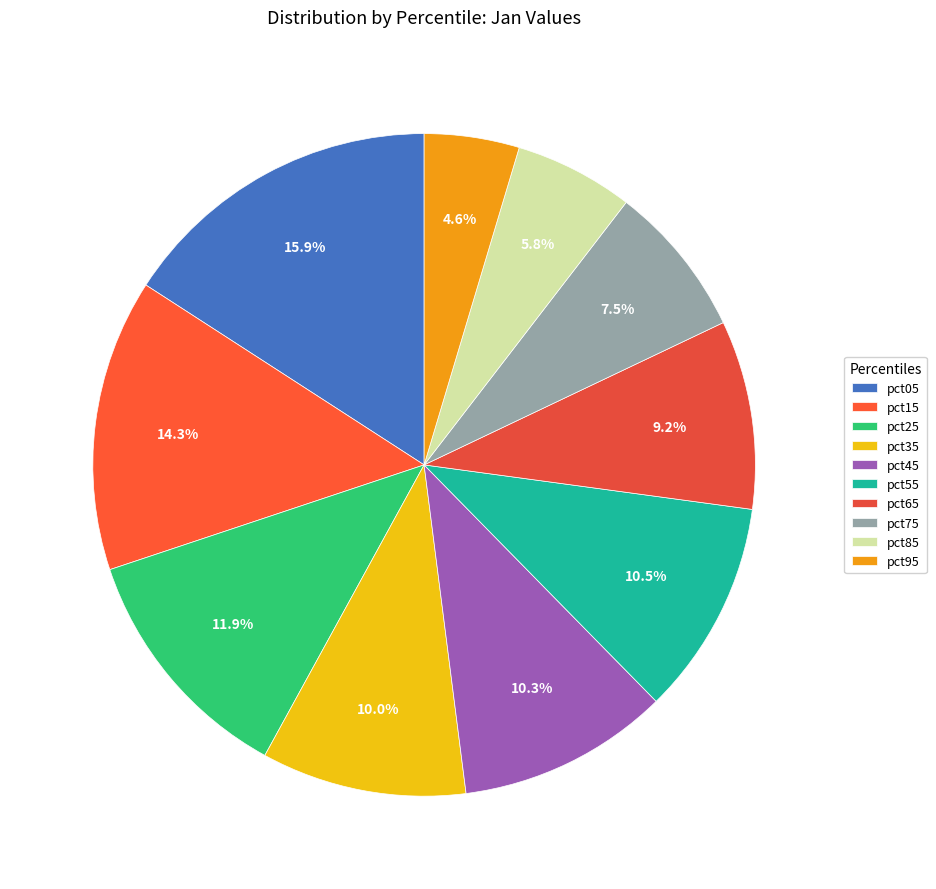

Does pct35 represent more than half of the total?

No